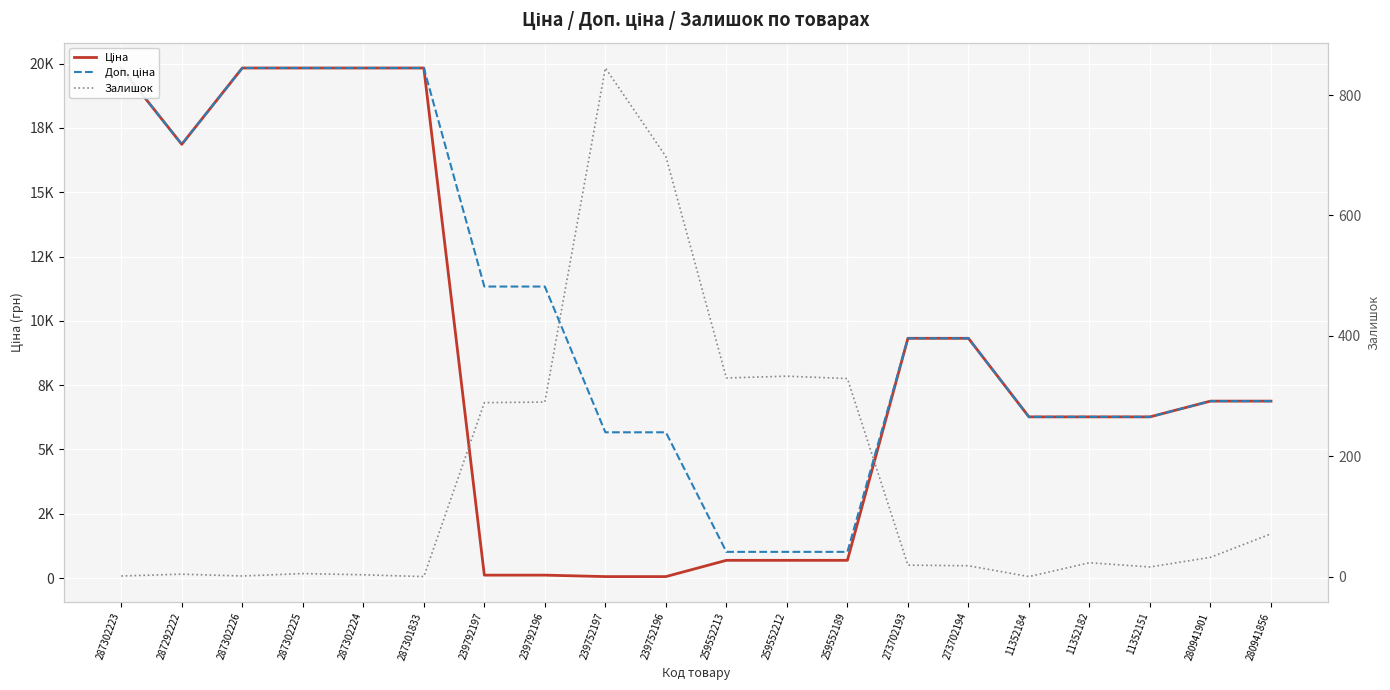

How many values in the Ціна series are below 6879?

10